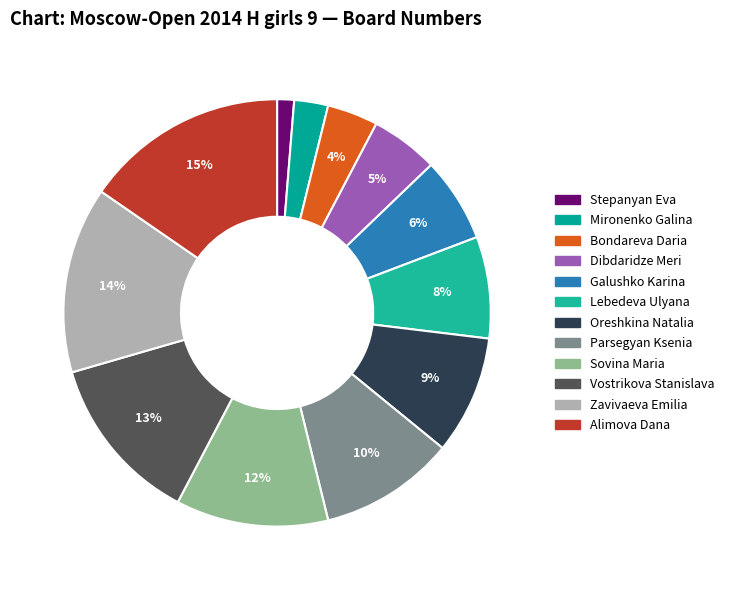

Which slice is the largest?

Alimova Dana